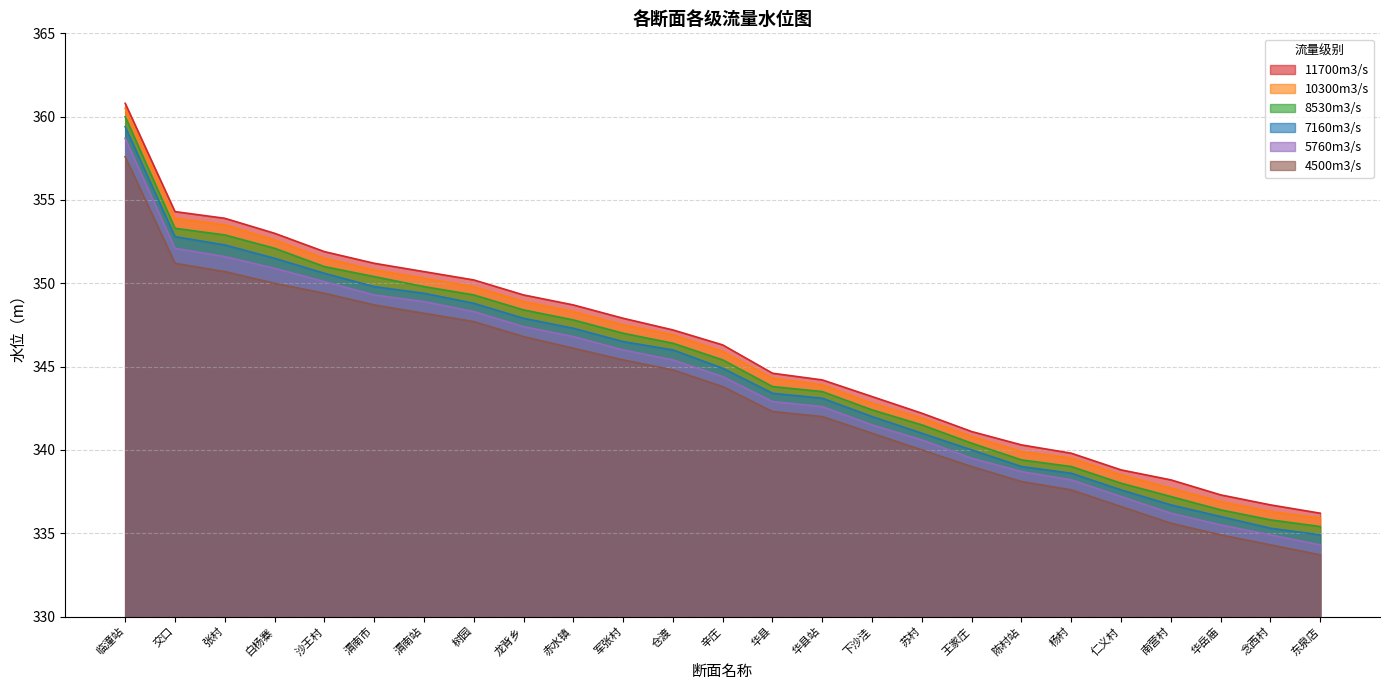

How many lines are shown in the chart?

6